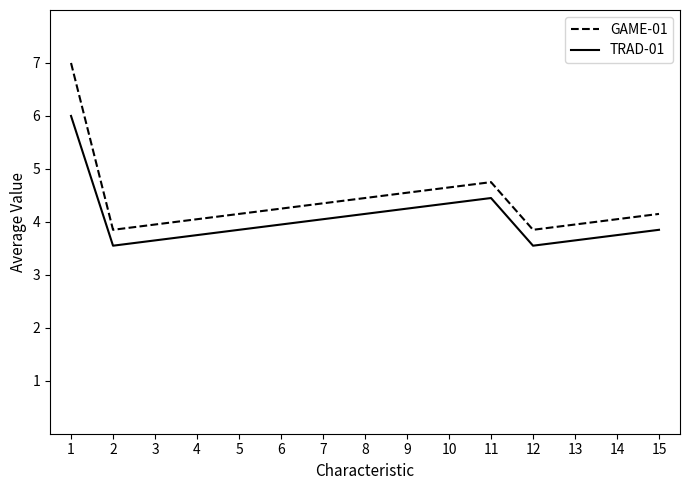

Is this an area chart (filled region under the line)?

No